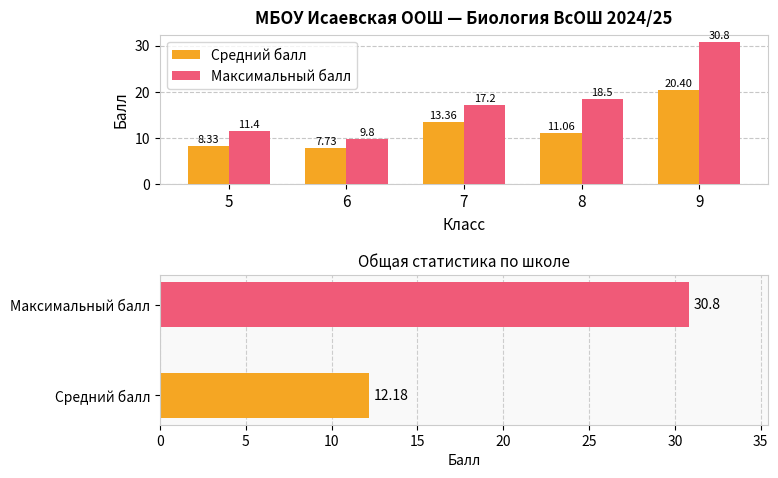

Reading left to right, what are all the values shown in this chart?

Средний балл: 5=8.3	6=7.7	7=13.4	8=11.1	9=20.4
Максимальный балл: 5=11.4	6=9.8	7=17.2	8=18.5	9=30.8